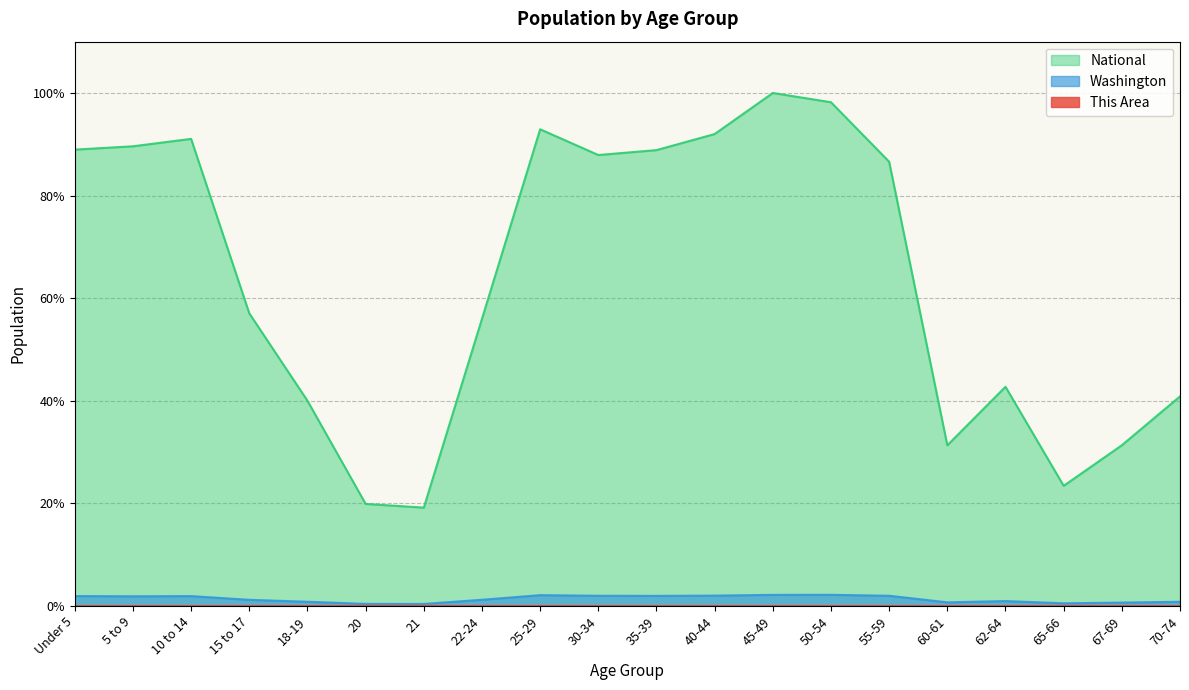

List the series in order of their peak value, highest first.

National, Washington, This Area